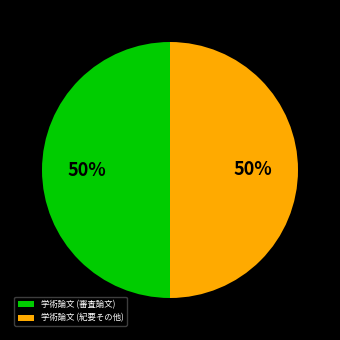

To the nearest percent, what is the combined percentage of 学術論文 (紀要その他) and 学術論文 (審査論文)?

100%